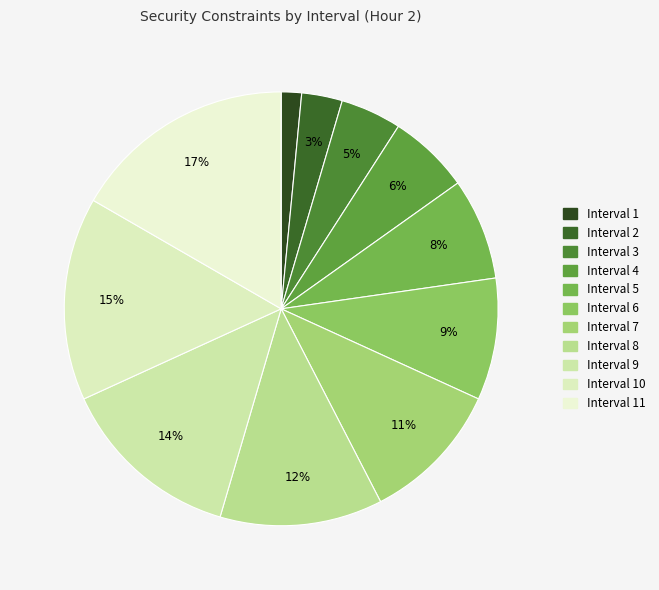

Combined, do Interval 4 and Interval 8 account for over 50%?

No